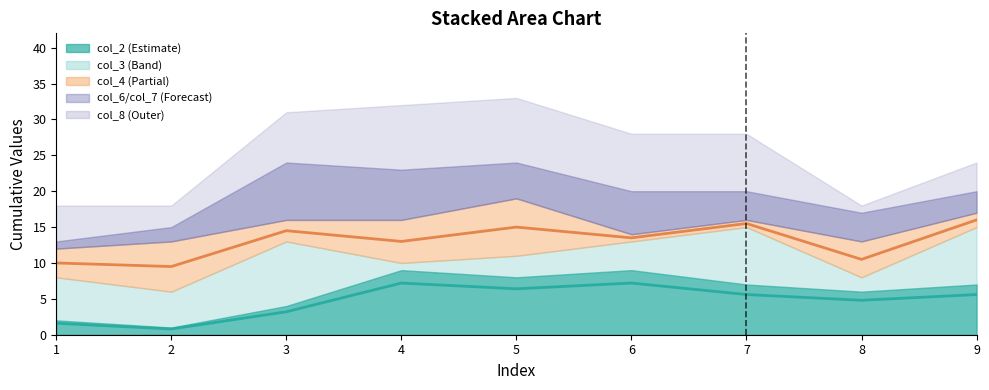

Which label corresponds to the largest value in the chart?

4